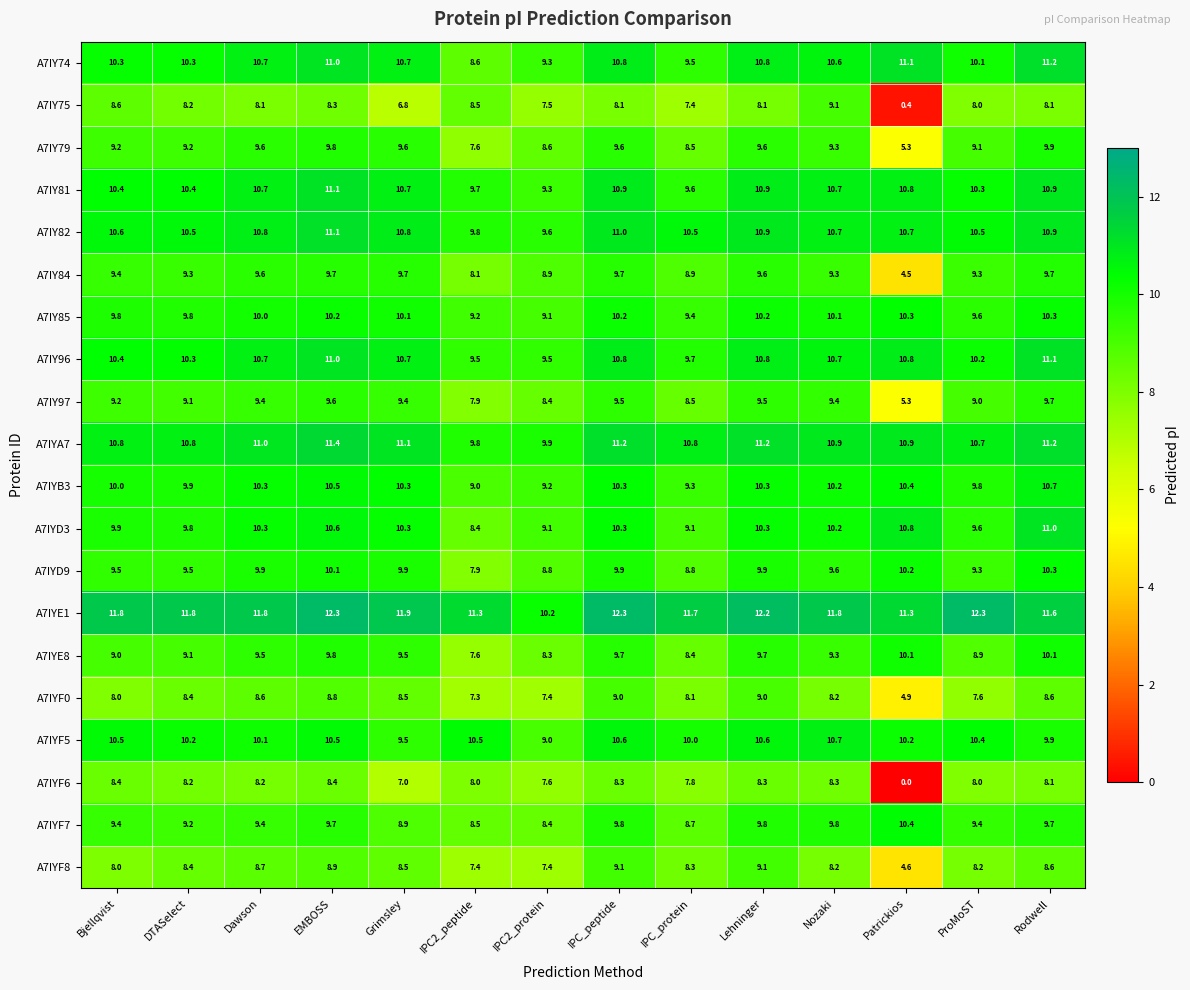

At which category is the sum across all series the highest?

EMBOSS